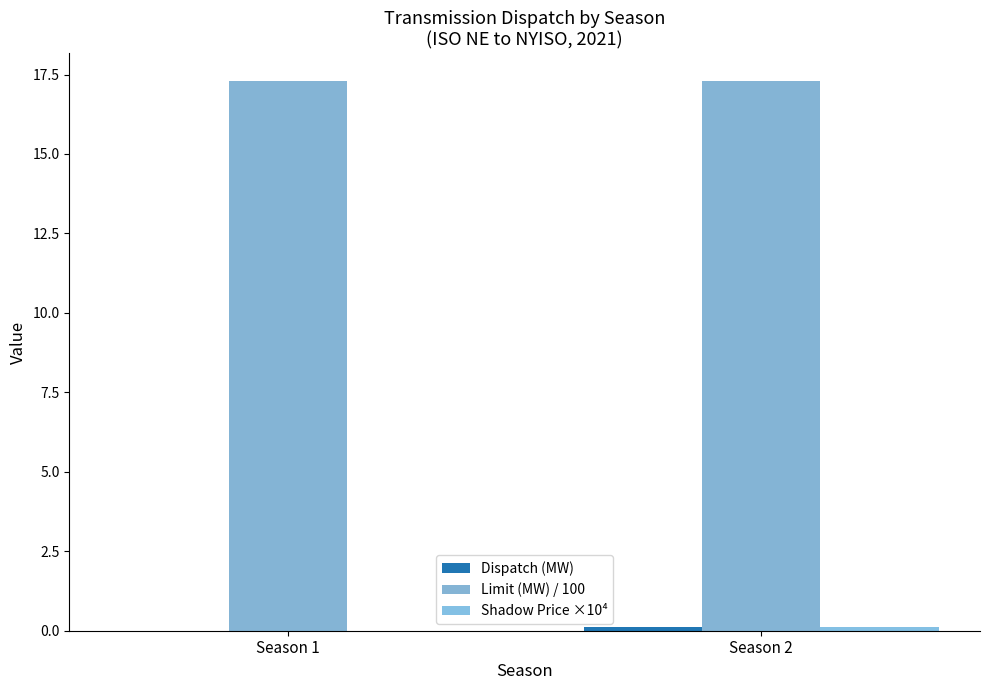

Which has a higher value, Season 2 or Season 1?

Season 2